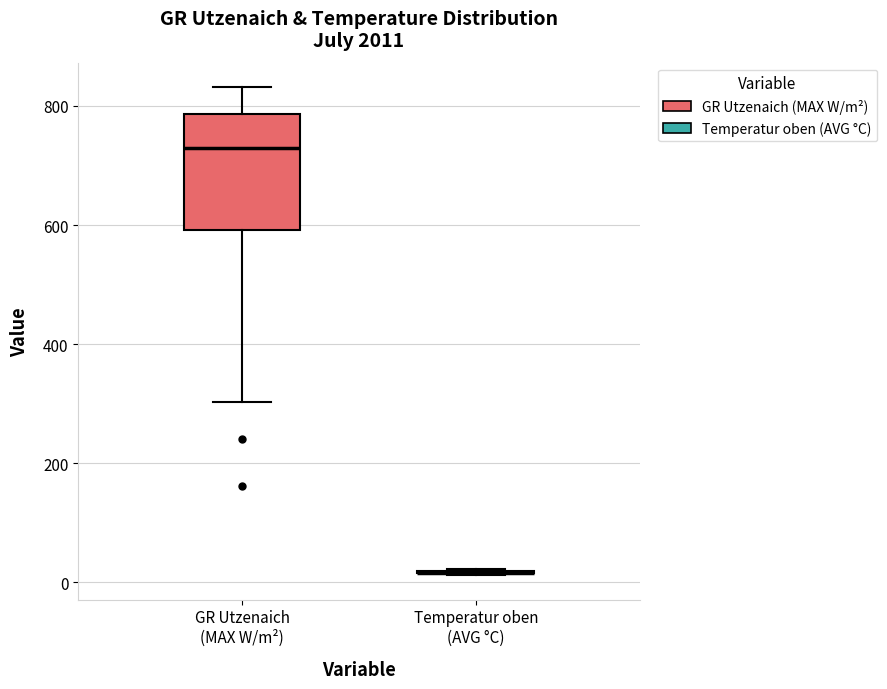

Reading left to right, read every box against the y-axis: the position of its median line, the range the box covers, and the ends of its whiskers. The values are not printed on the chart, so give them approximately, as read against the axis.

GR Utzenaich (MAX W/m²): median 720, box 600 to 780, whiskers 300 to 840
Temperatur oben (AVG °C): box collapsed to a line at 20, whiskers 20 to 20